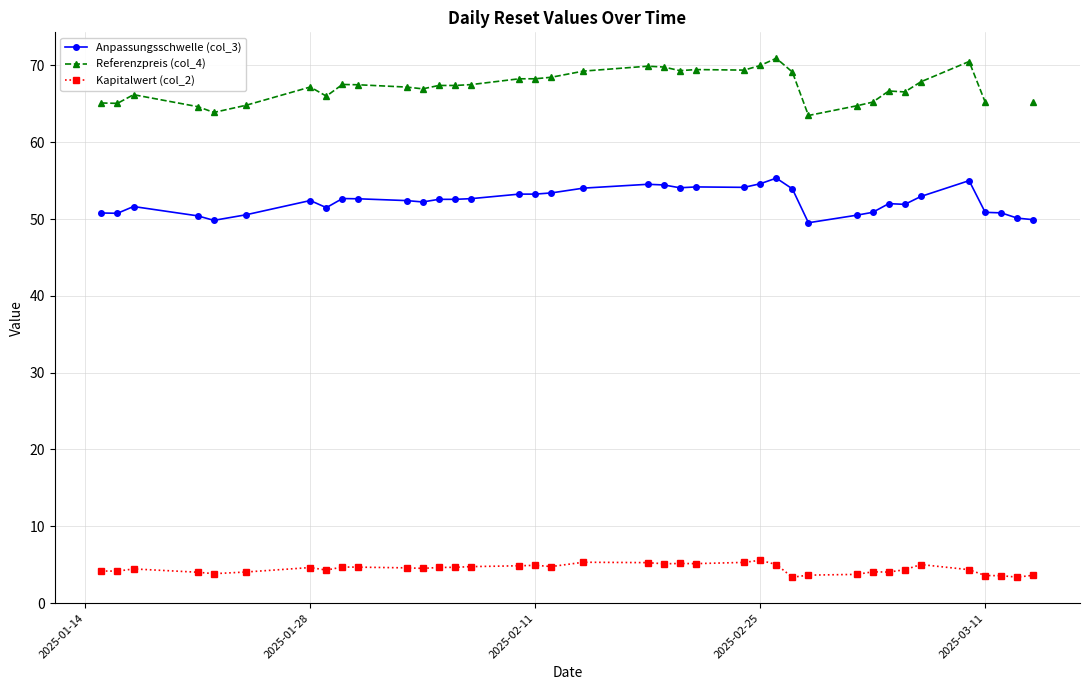

What is the average value of the Kapitalwert (col_2) series?

4.4